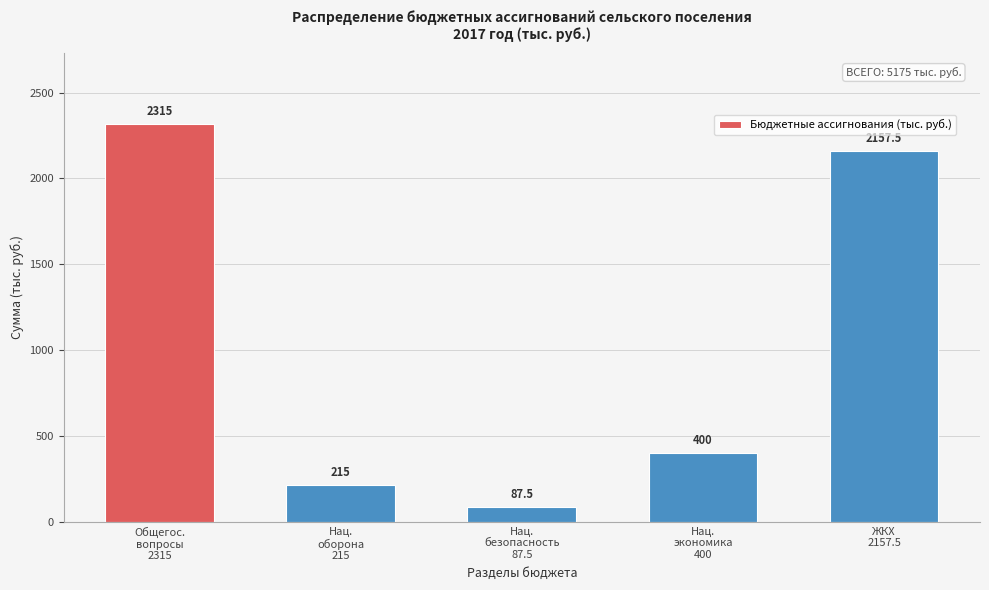

Reading left to right, transcribe all the data shown in this chart.

2315.0	215.0	87.5	400.0	2157.5